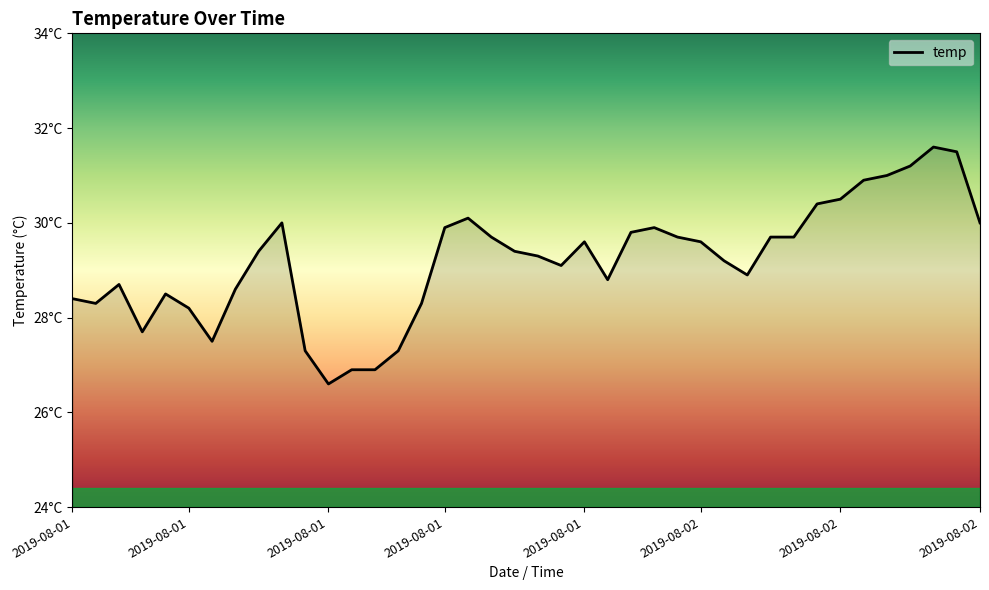

What is the value of the 30th point from the left?

28.9